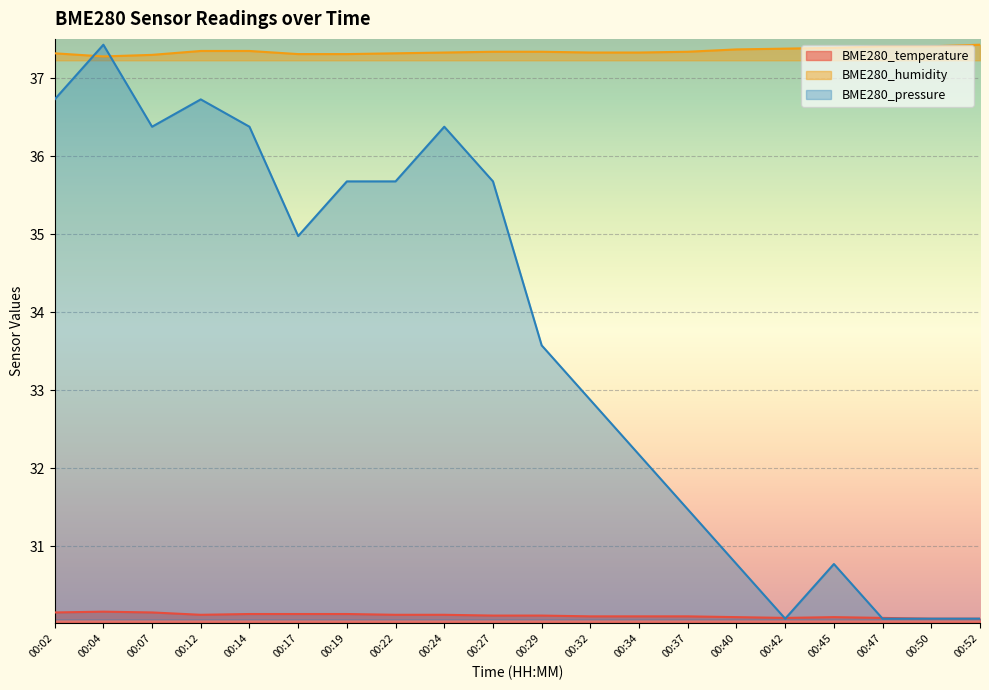

How many lines are shown in the chart?

3